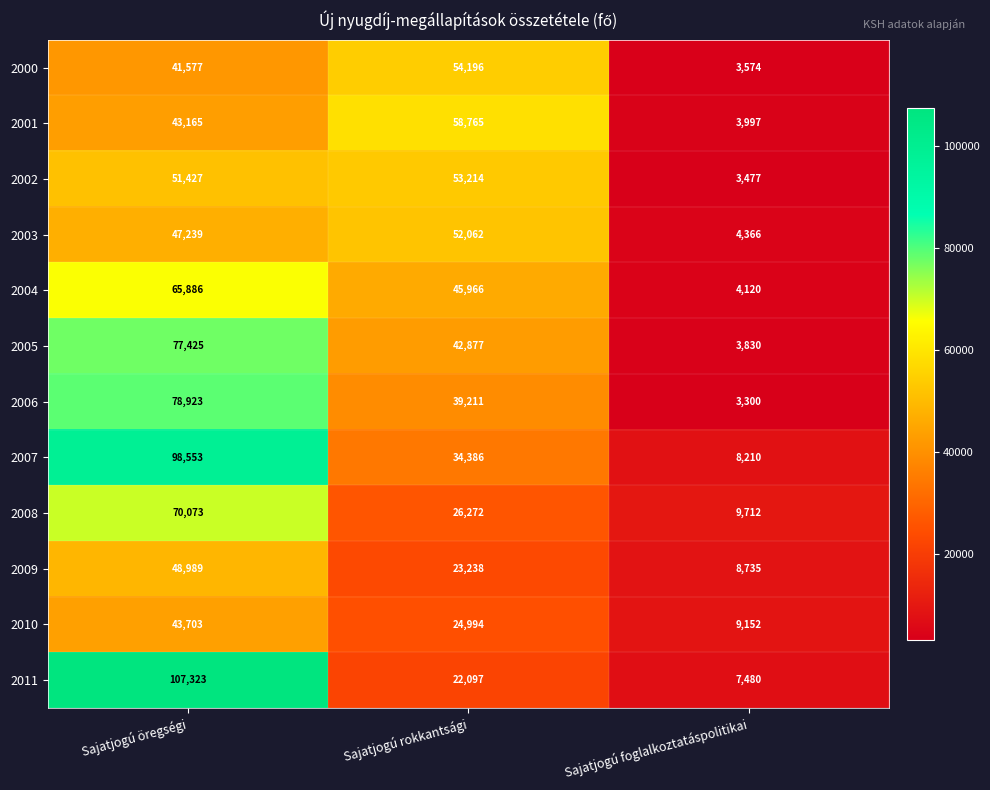

What is the difference between the second highest and minimum values in the 2001 series?

39168